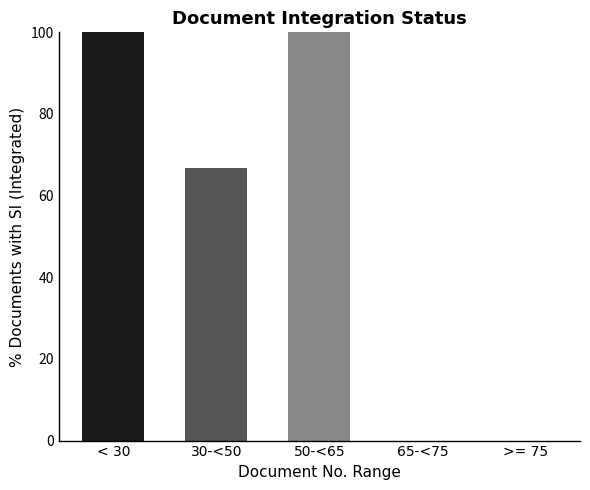

What is the change in value from 50-<65 to >= 75?

-100.0